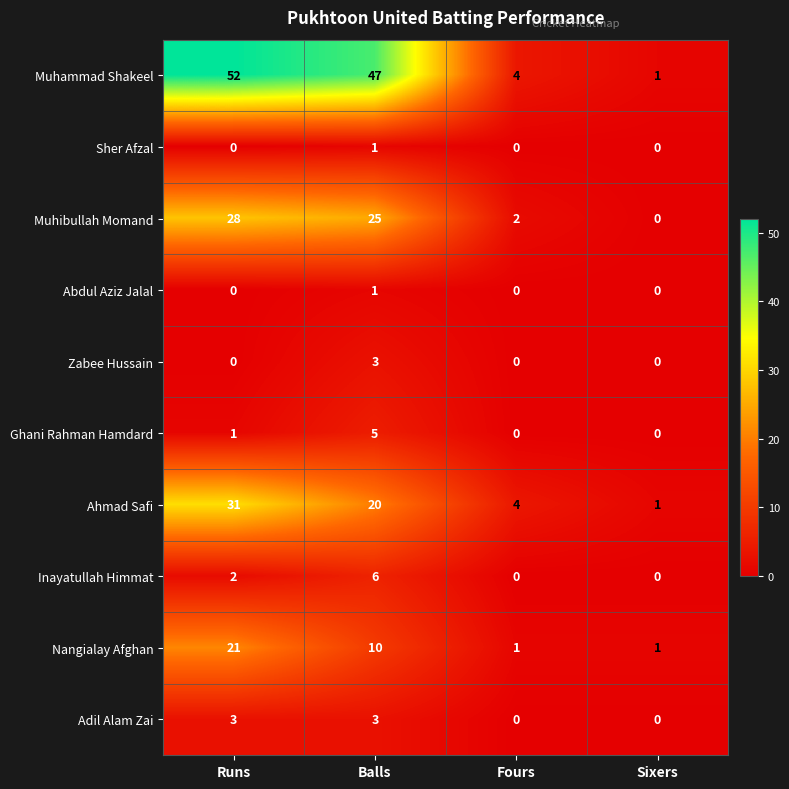

What is the greatest value displayed?

52